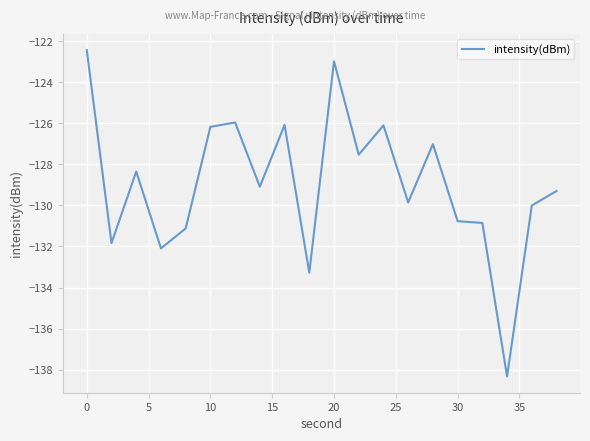

What is the difference between the maximum and minimum values?

15.9